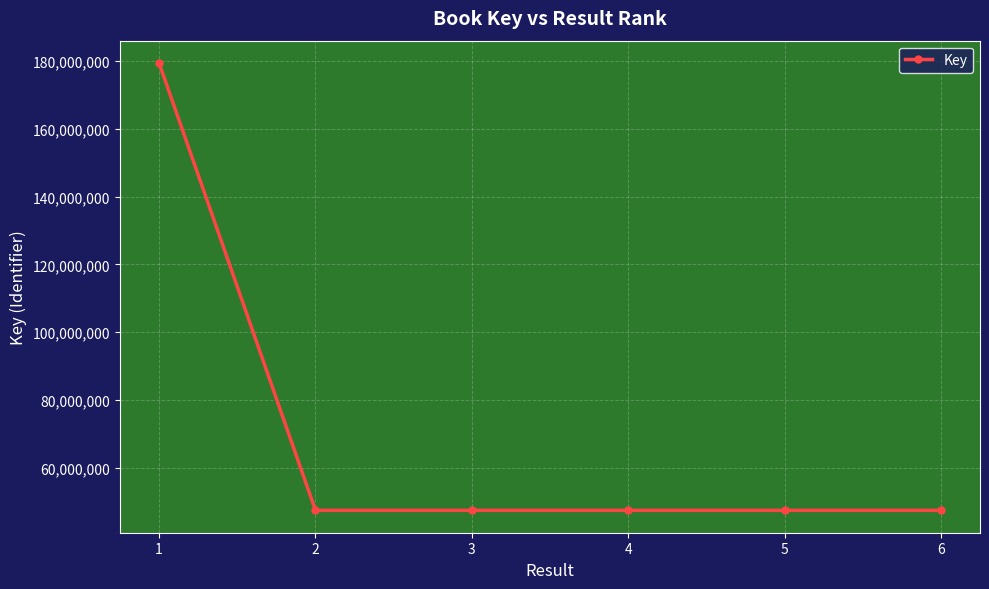

What is the minimum value shown in the chart?

47504045